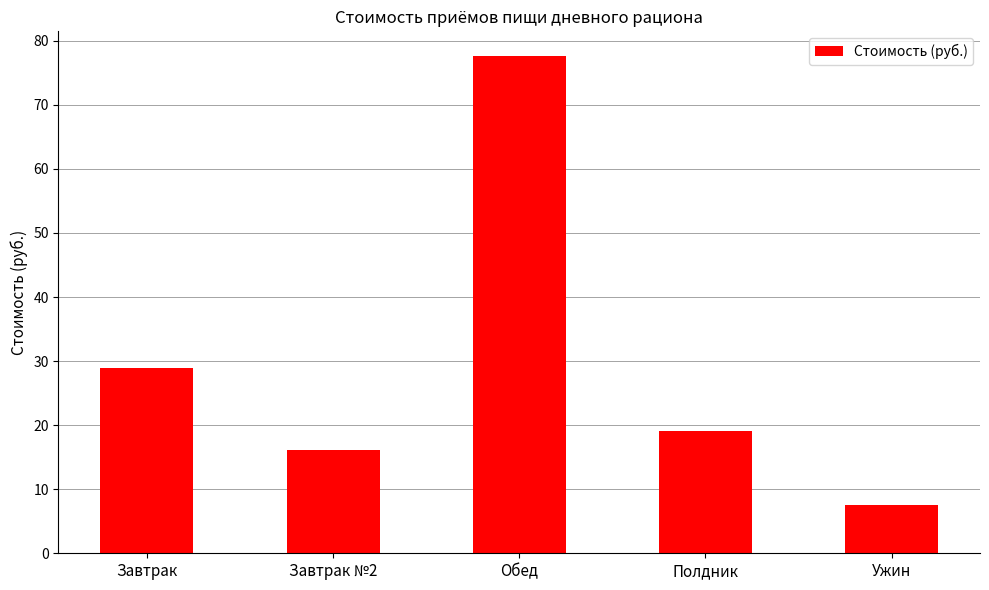

How many values are below 19?

2